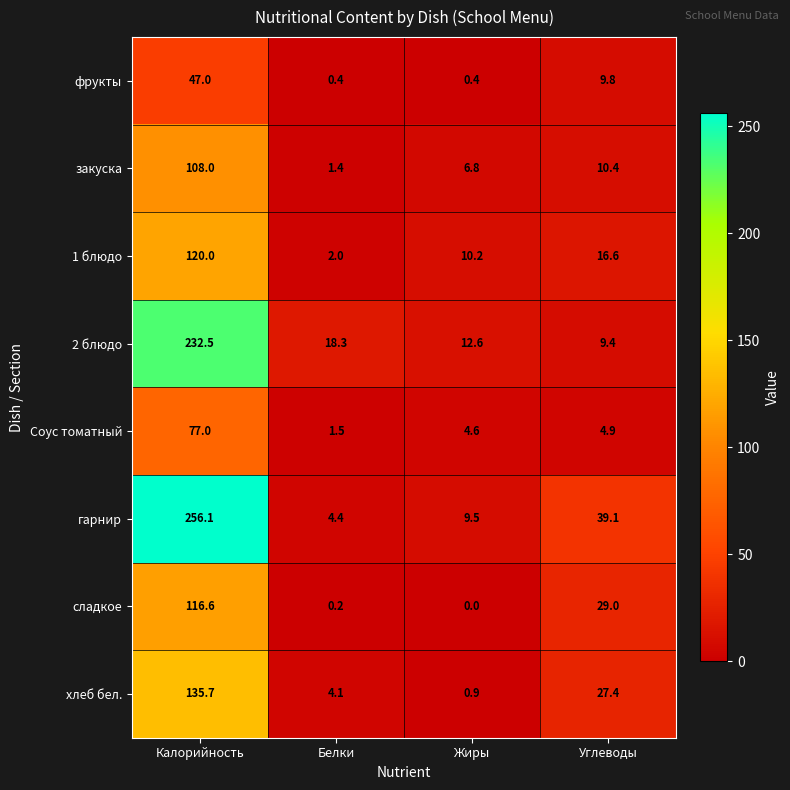

How many data points does each series have?

4